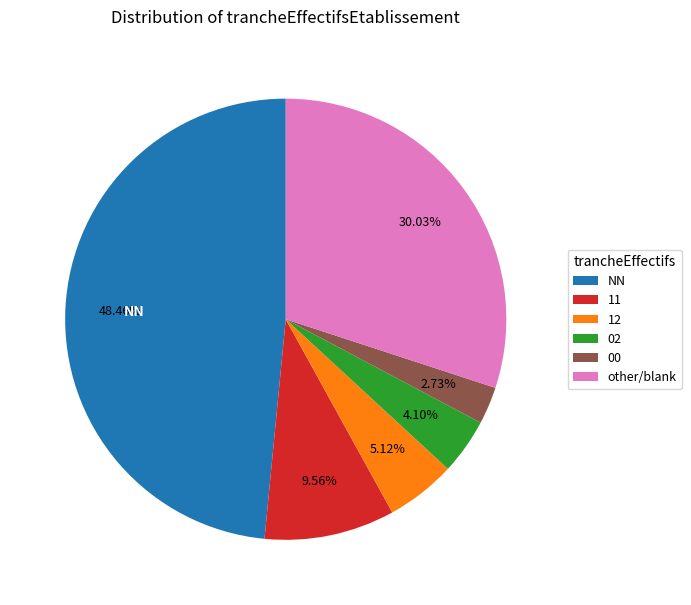

To the nearest percent, what percentage of the pie is 02?

4%